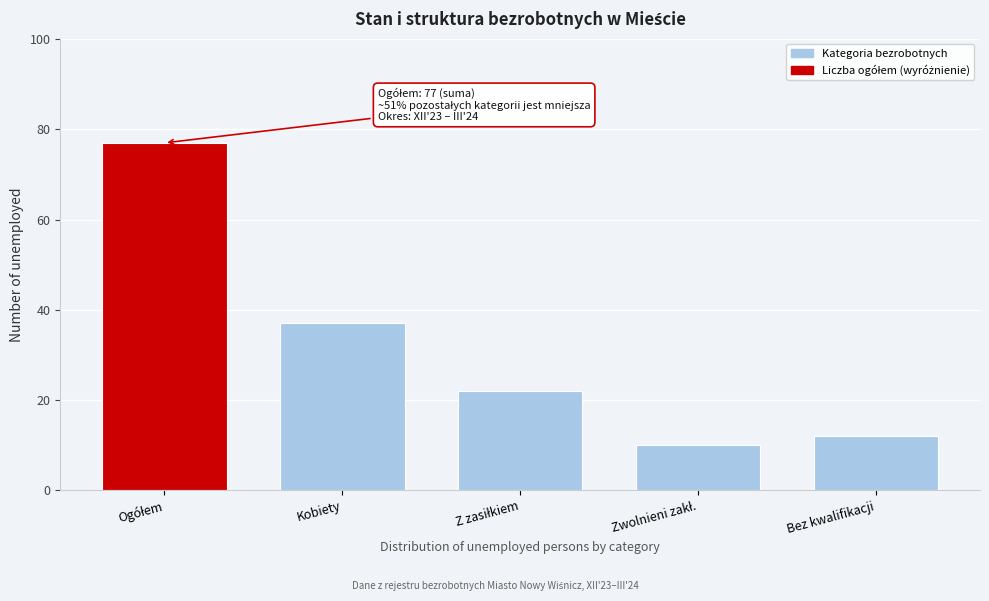

Reading left to right, list all the values displayed in this chart.

77	37	22	10	12